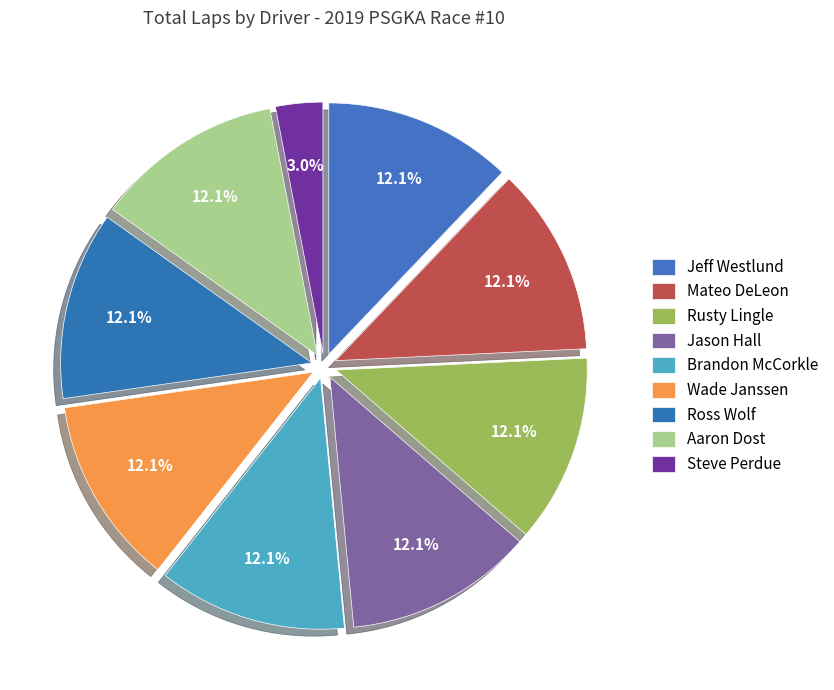

How many segments does this pie chart have?

9